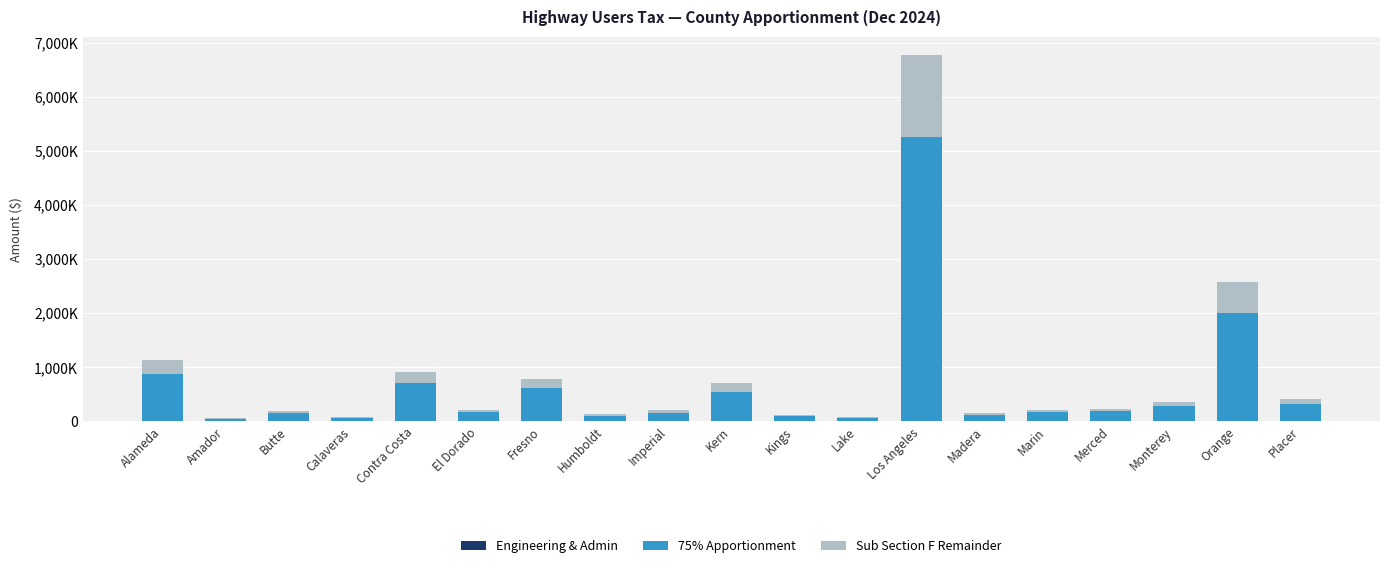

Are the bars horizontal?

No